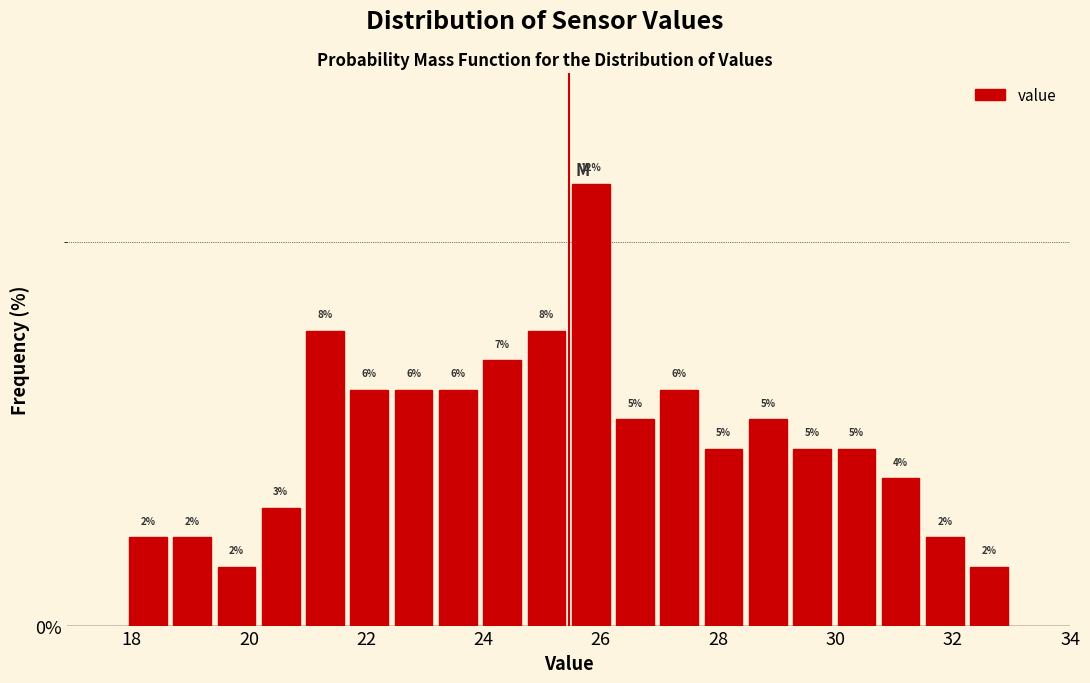

Read against the x-axis, roughly where is the centre of the tallest bar?

25.8